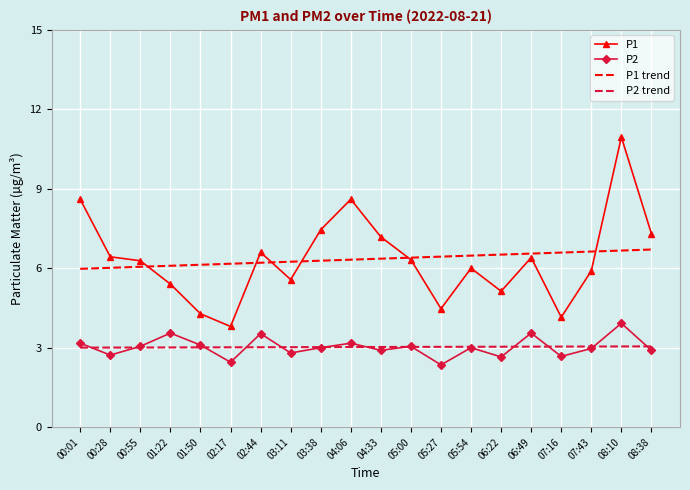

How many interior local valleys does the P2 series have?

7